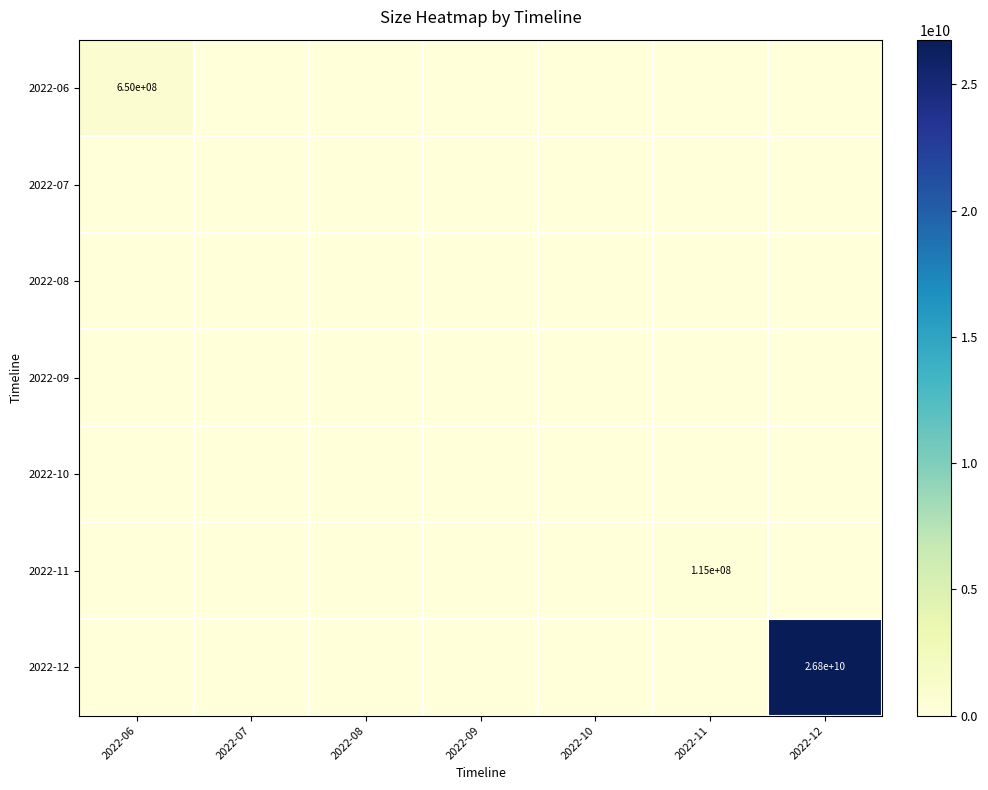

How many data points does each series have?

7